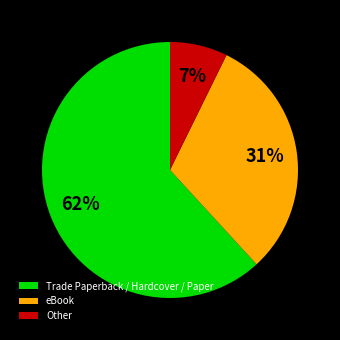

Which category has the biggest portion of the pie?

Trade Paperback / Hardcover / Paper